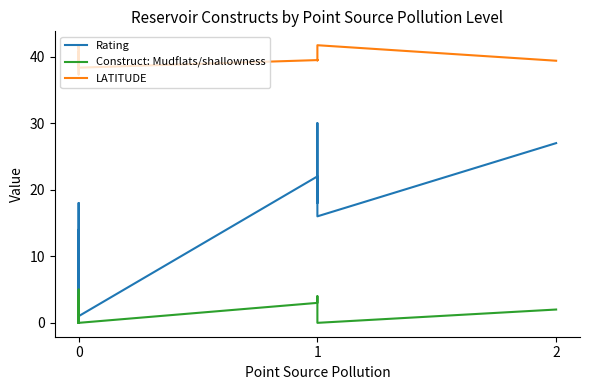

True or false: LATITUDE and Rating cross at least once.

False